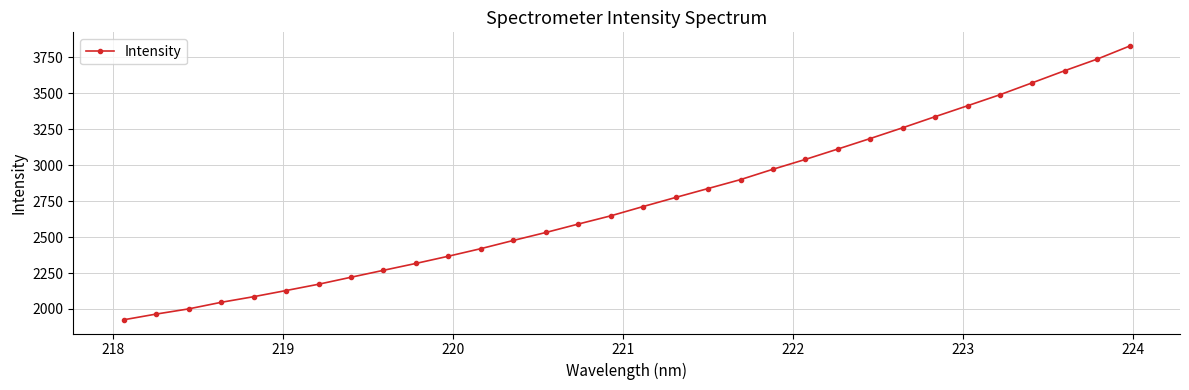

True or false: there are more than 2 points higher than both neighbors.

False